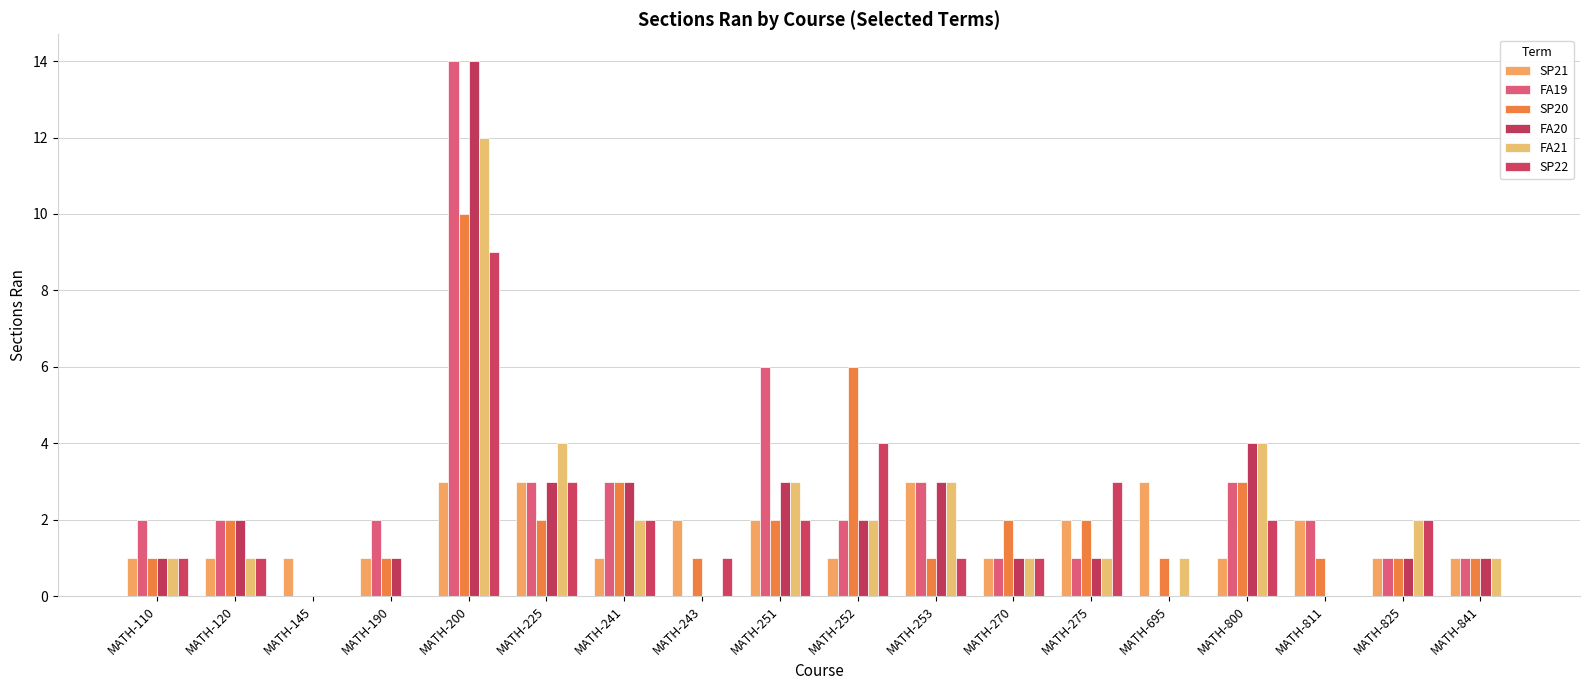

What is the maximum value shown in the chart?

14